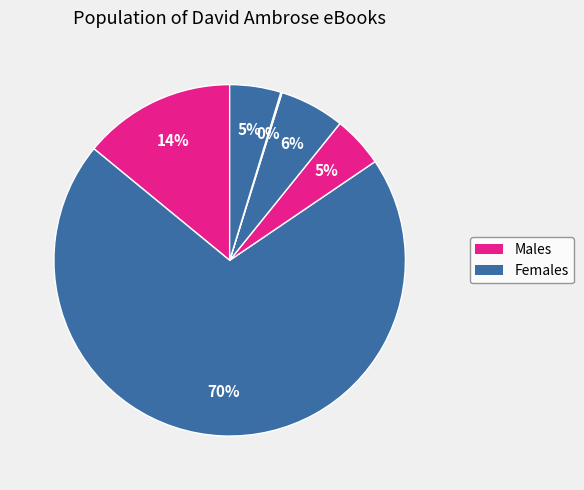

To the nearest percent, what is the difference between the largest and smallest slice percentages?

70%